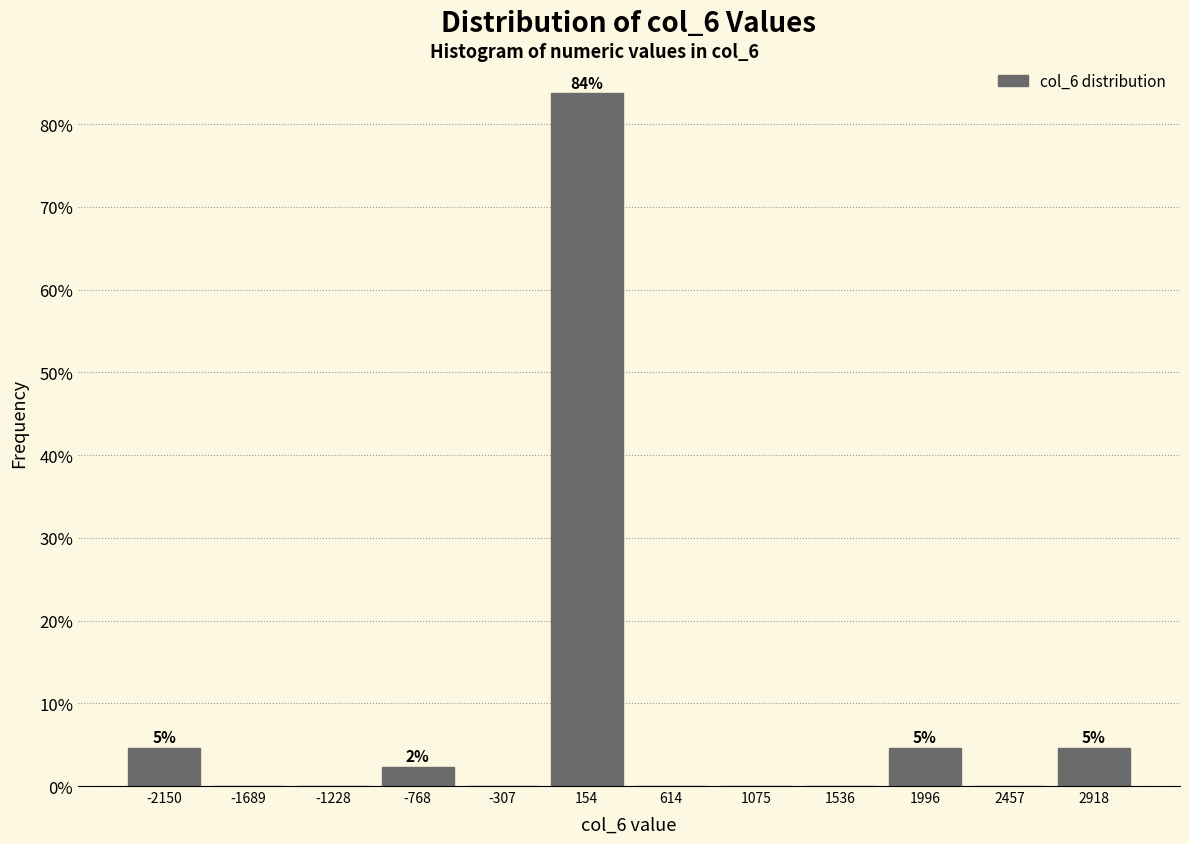

Which range on the x-axis has the tallest bar?

-100 to 400